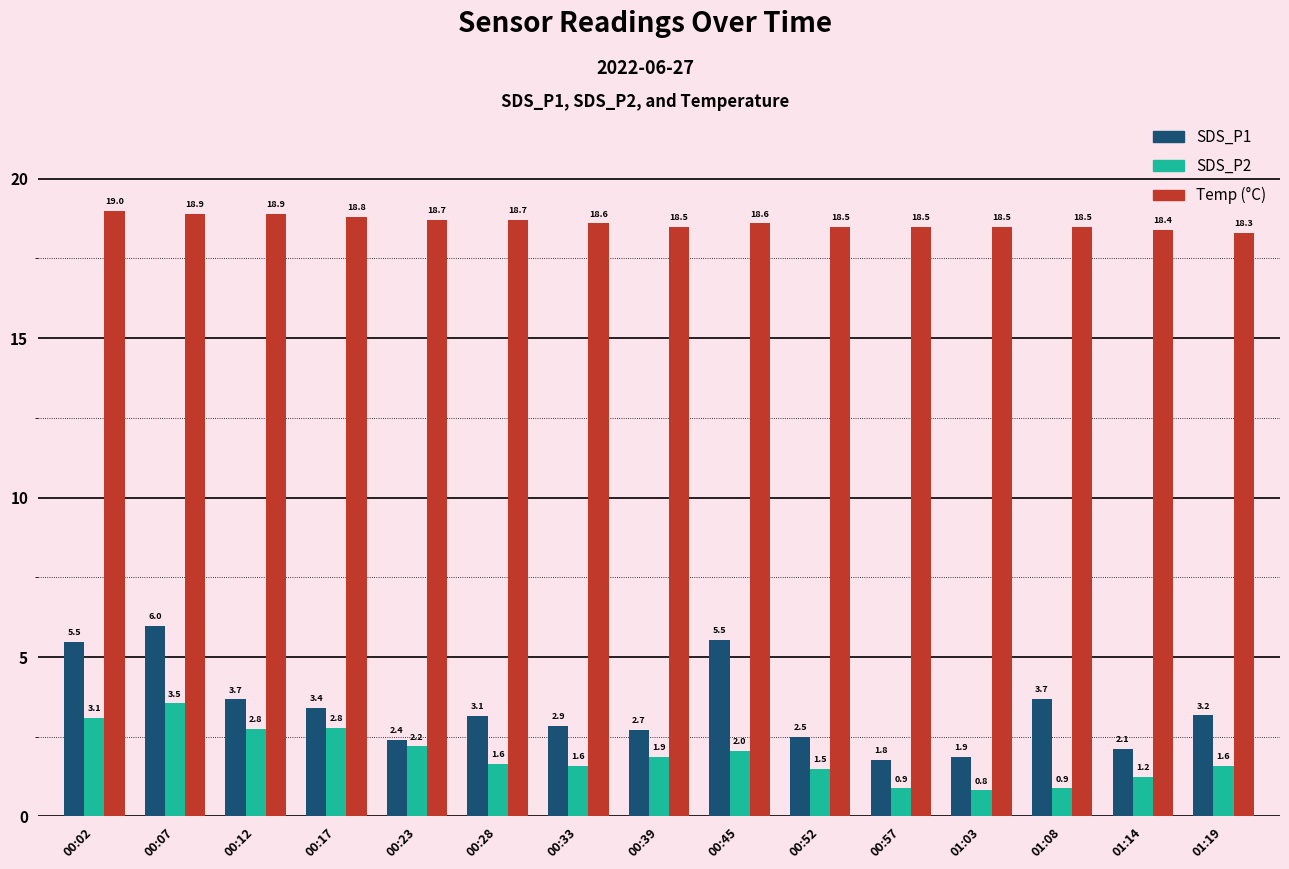

At which category does the chart reach its minimum across all series?

01:03